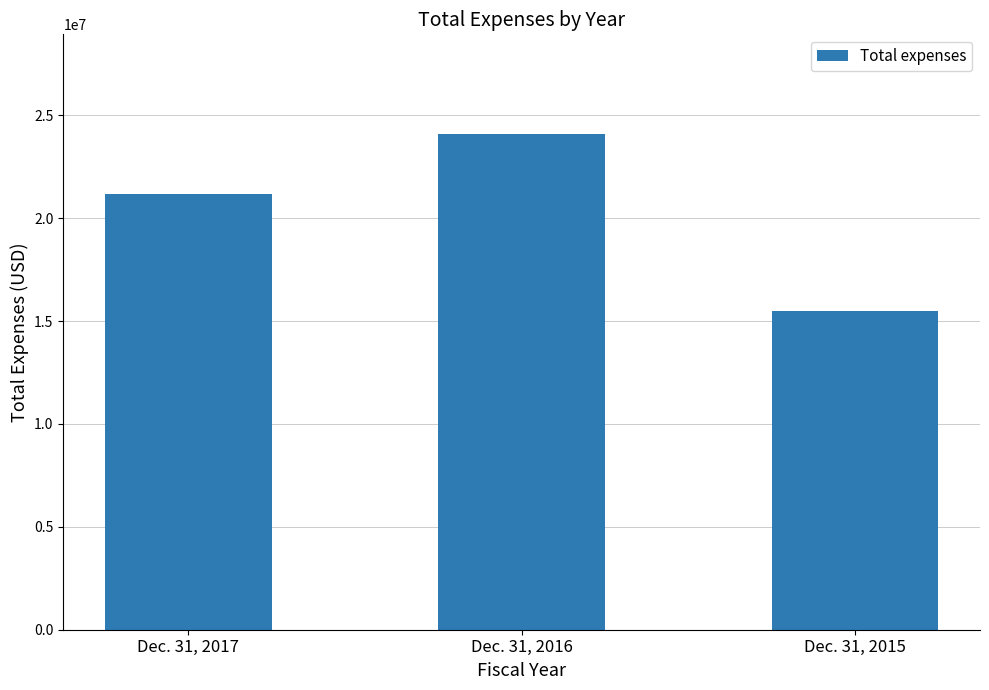

The chart shows a value of 29619505 at Dec. 31, 2017. True or false?

False